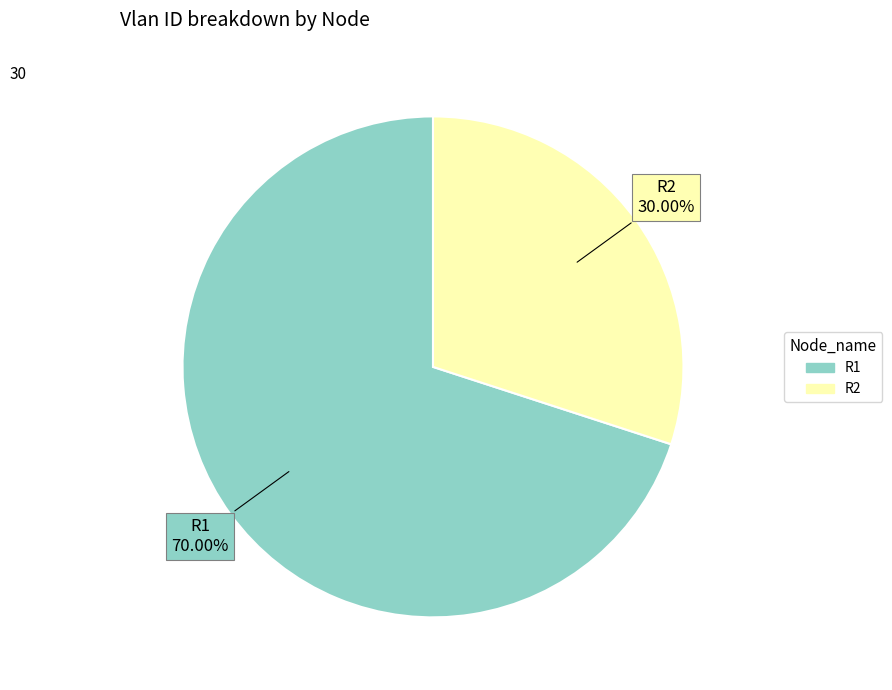

Count the number of slices in the pie.

2